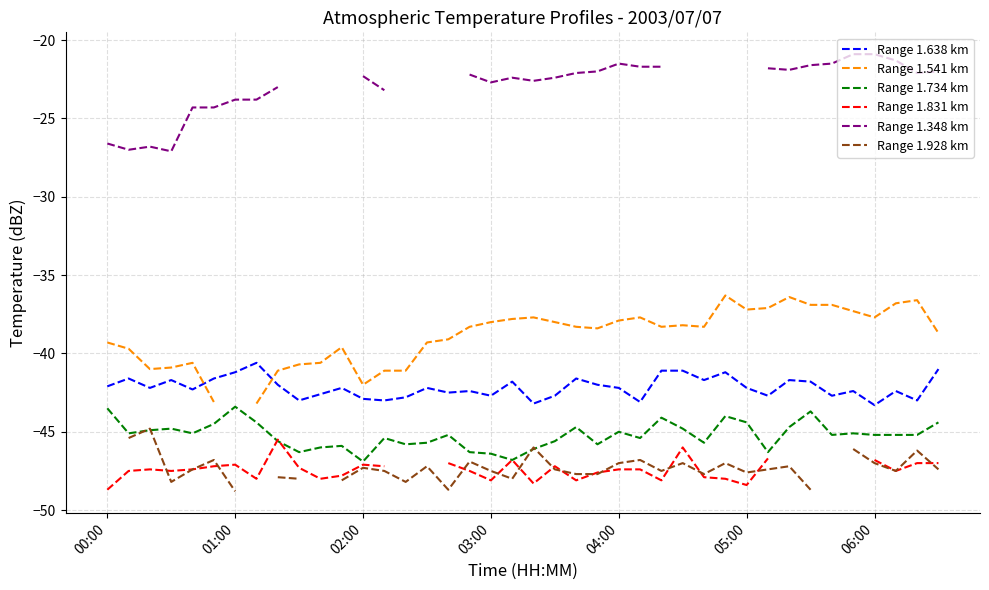

True or false: Range 1.734 km and Range 1.638 km intersect in this chart.

False